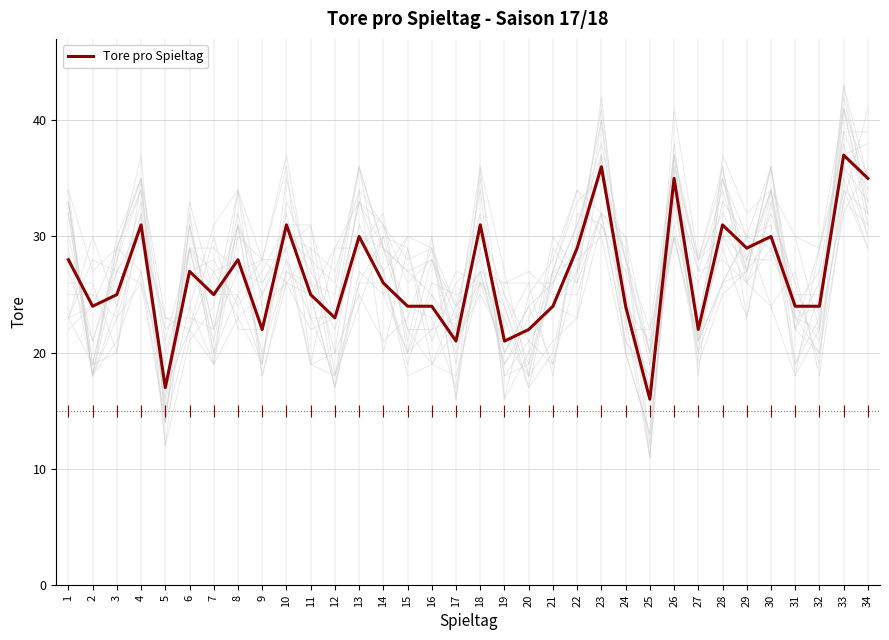

How many interior local peaks (higher than both neighbors) does the data have?

11